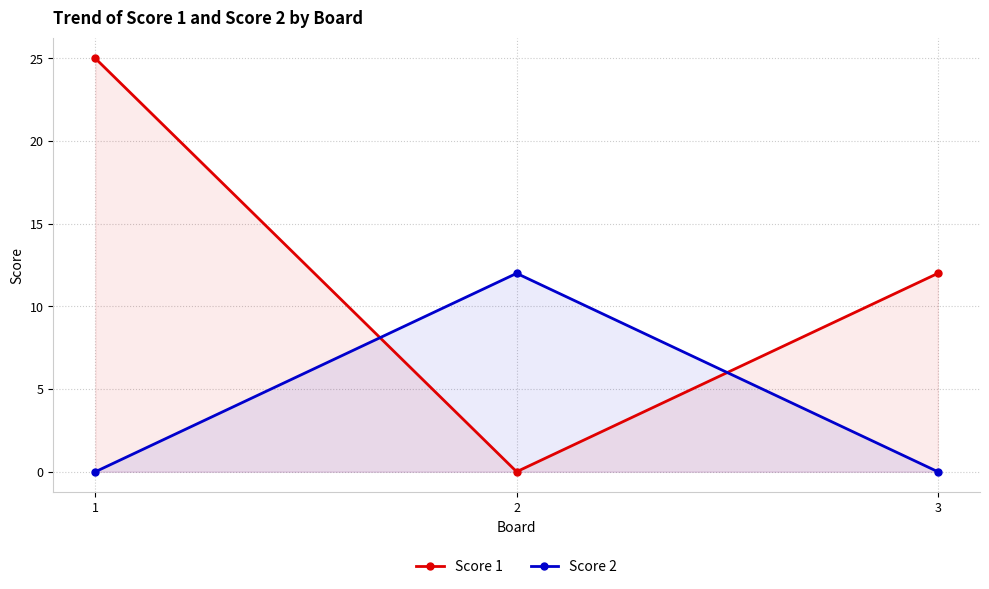

The value of Score 1 at 3 is 17. True or false?

False